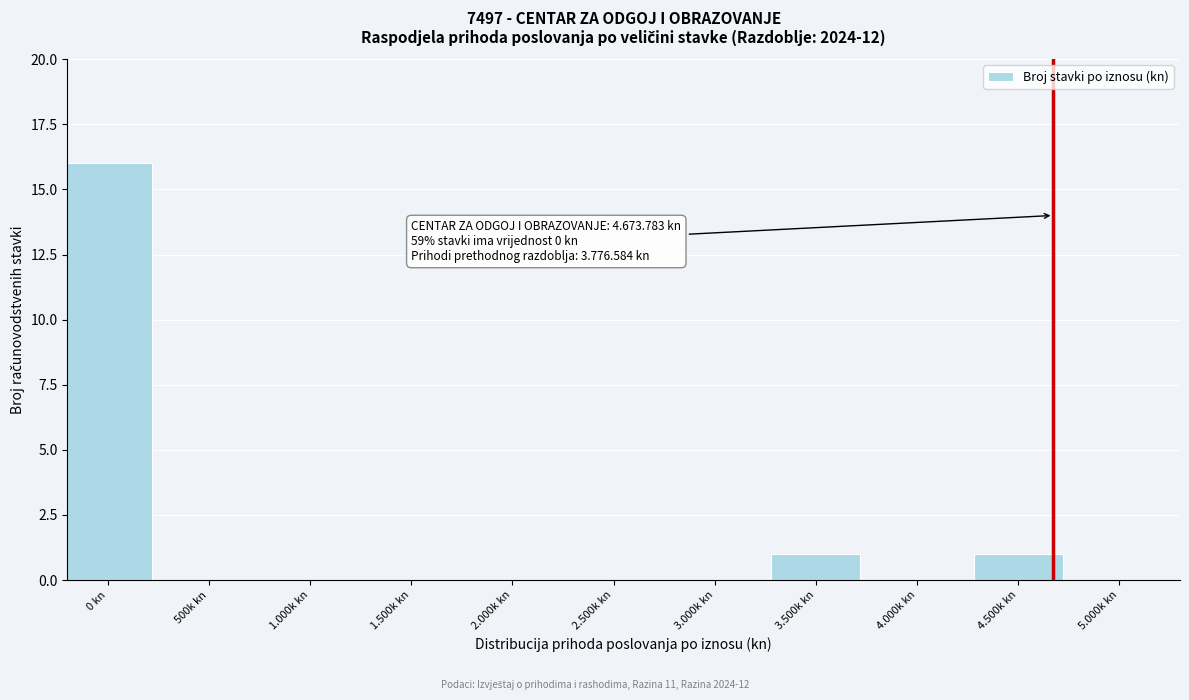

Reading left to right, transcribe all the data shown in this chart.

0 kn=16	500k kn=0	1.000k kn=0	1.500k kn=0	2.000k kn=0	2.500k kn=0	3.000k kn=0	3.500k kn=1	4.000k kn=0	4.500k kn=1	5.000k kn=0